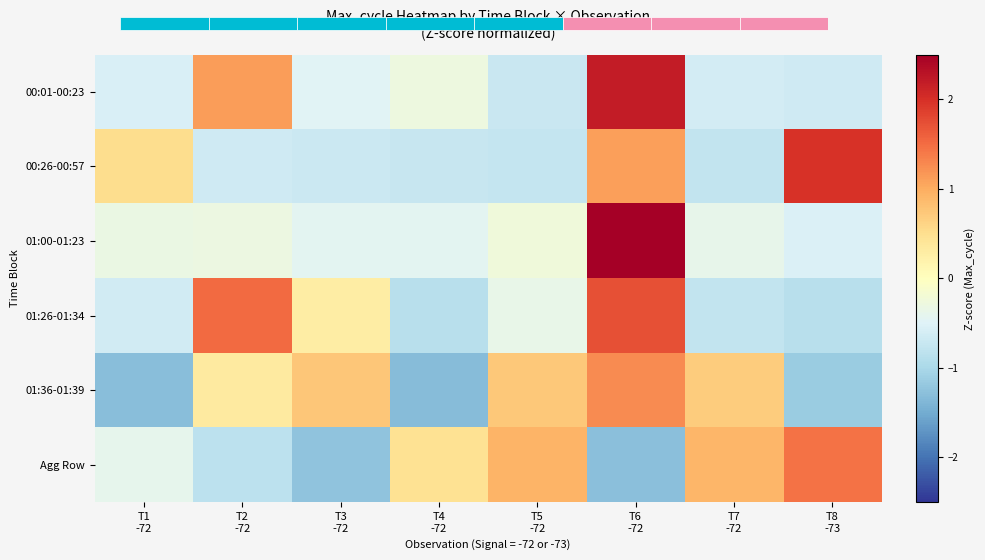

Read the Agg Row value at T4 -72.

0.5